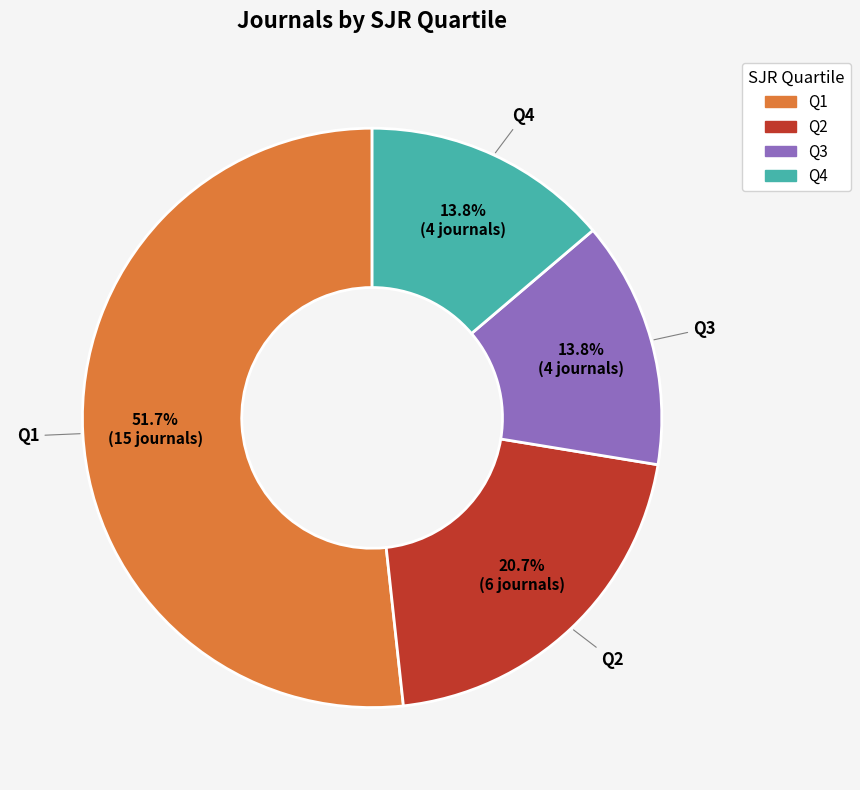

Which has a higher value, Q3 or Q1?

Q1